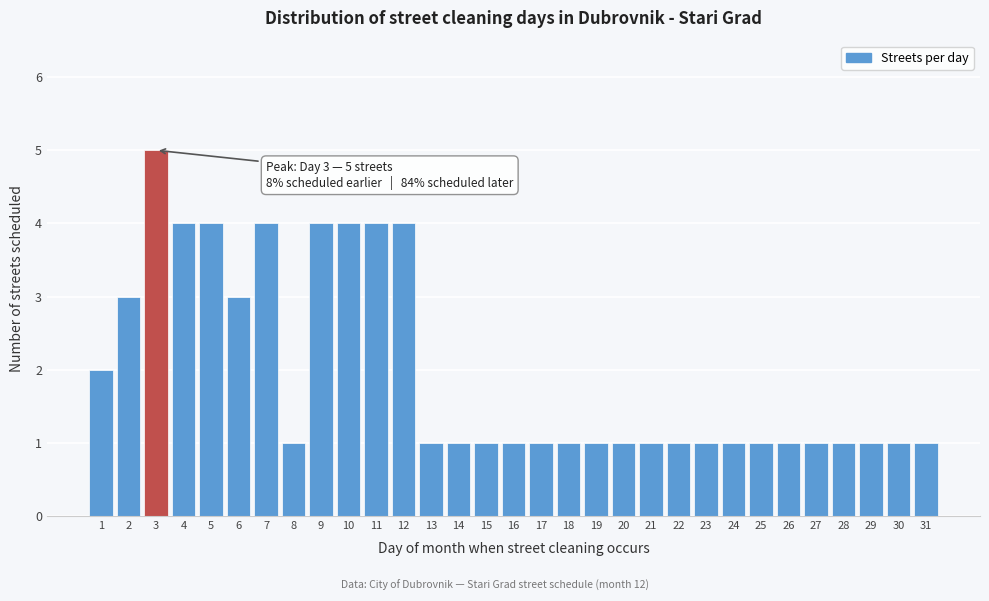

The chart shows a value of 1 at 24. True or false?

True